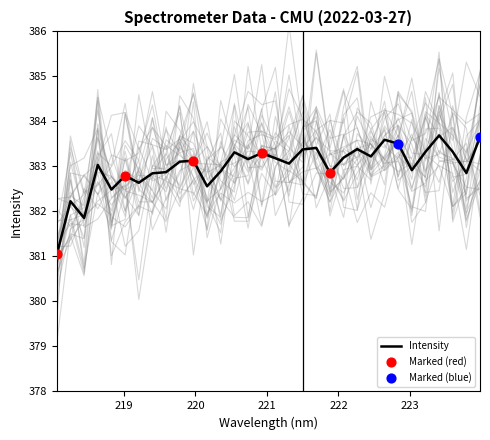

What is the change in value from 219.7801 to 223.408?

+0.6